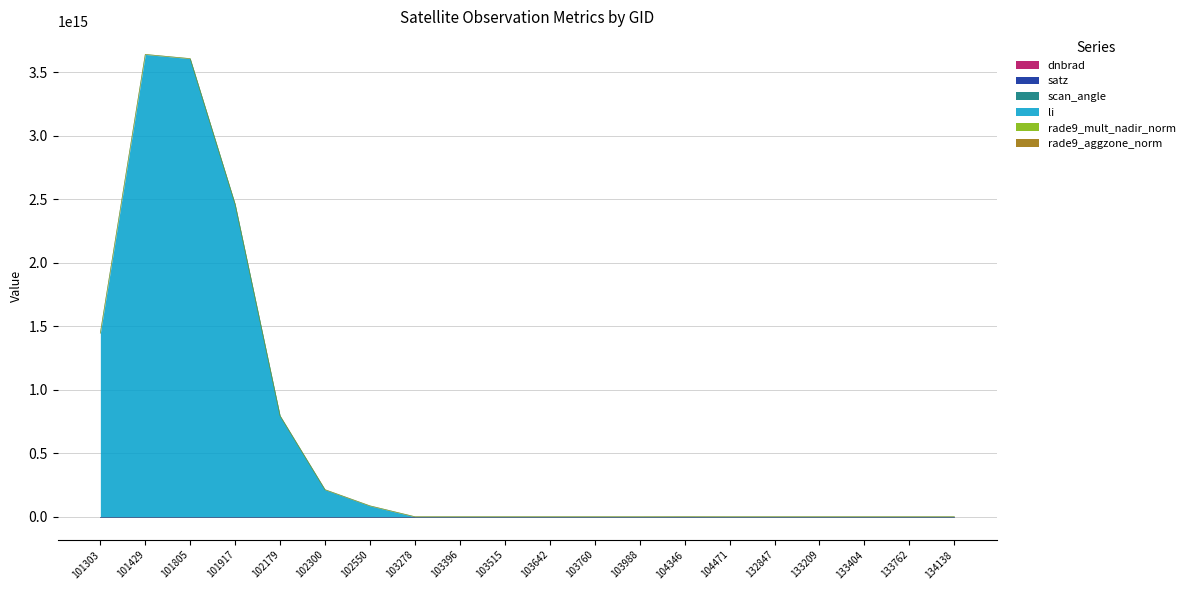

What is the average value of the satz series?

78.6